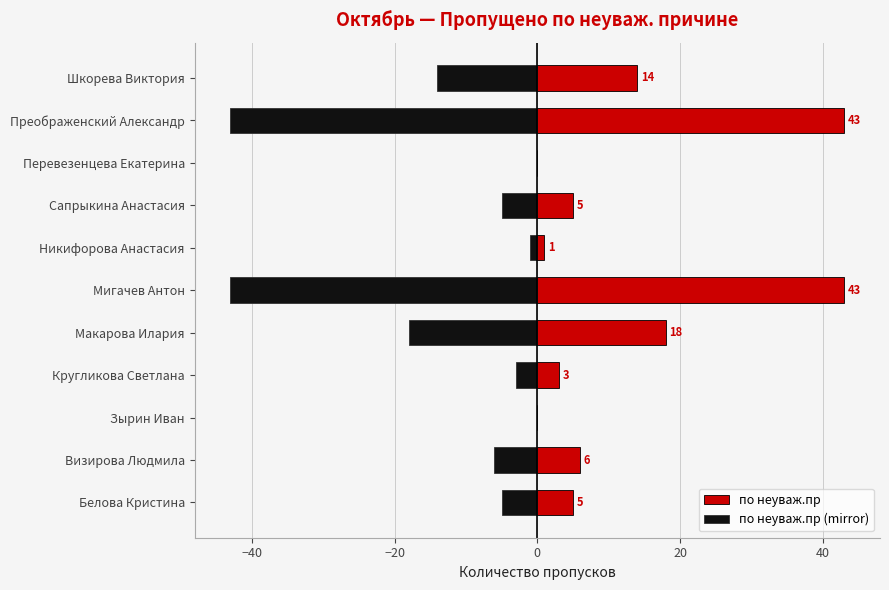

The по неуваж.пр series shows 2 at Сапрыкина Анастасия. True or false?

False